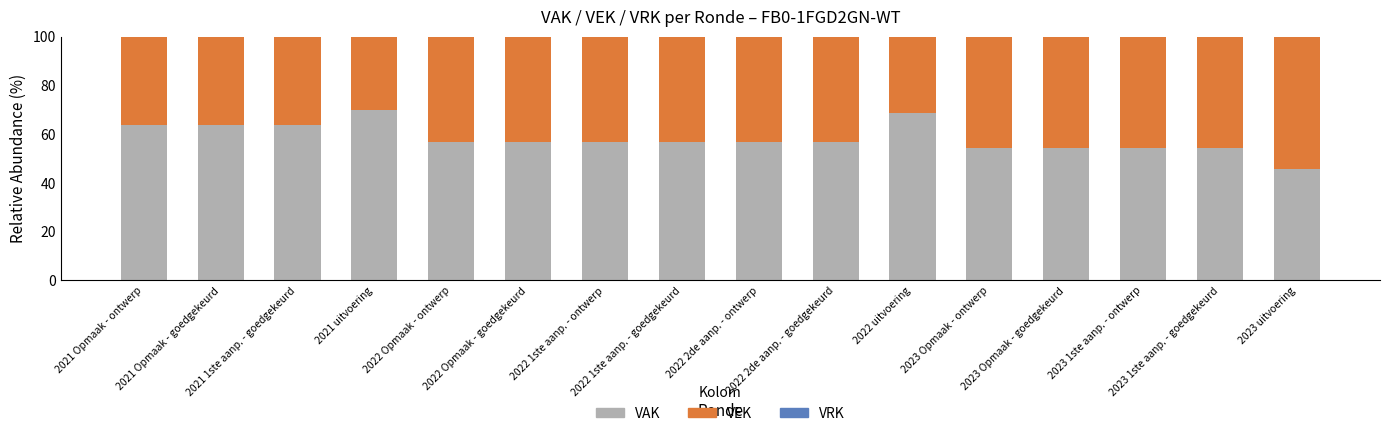

What is the average value of the VAK series?

58.4